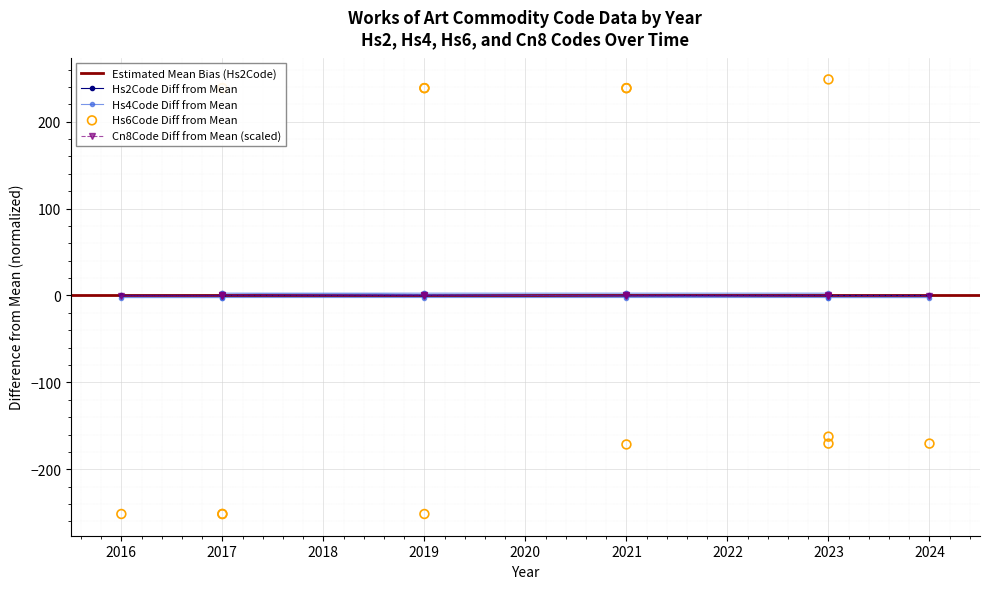

At how many categories does at least one series exceed -52?

15